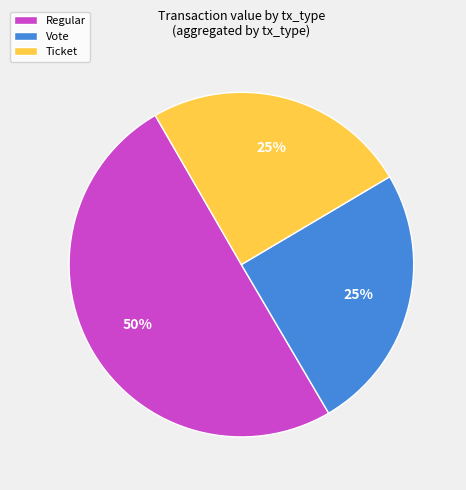

Is Vote the majority of the pie?

No